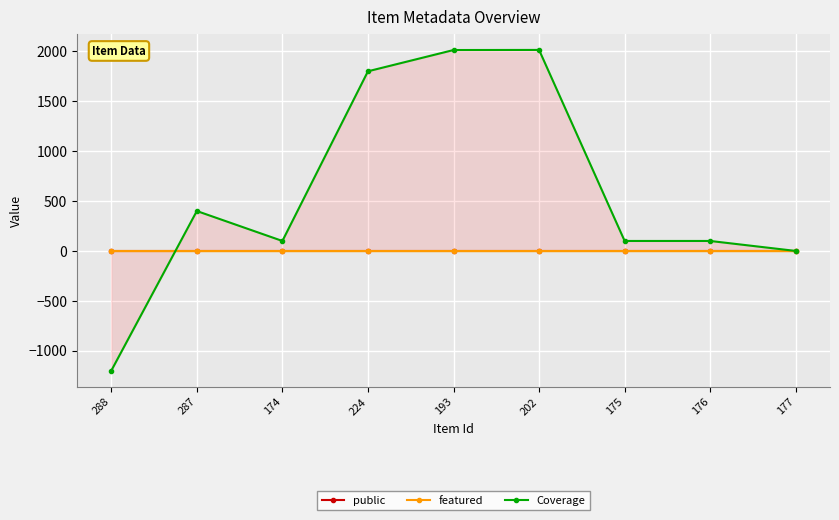

What is the spread (max minus min) of values at 202?

2014